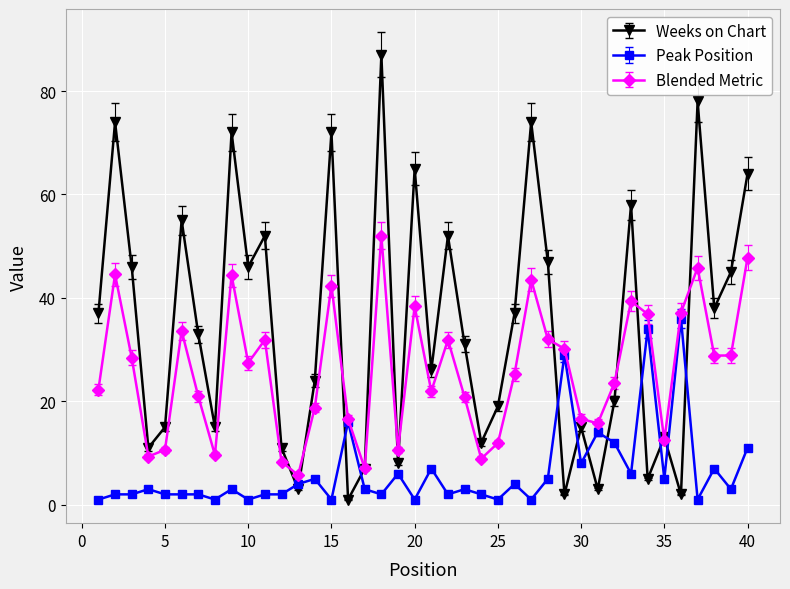

After their last crossing, which series has the higher values: Peak Position or Weeks on Chart?

Weeks on Chart